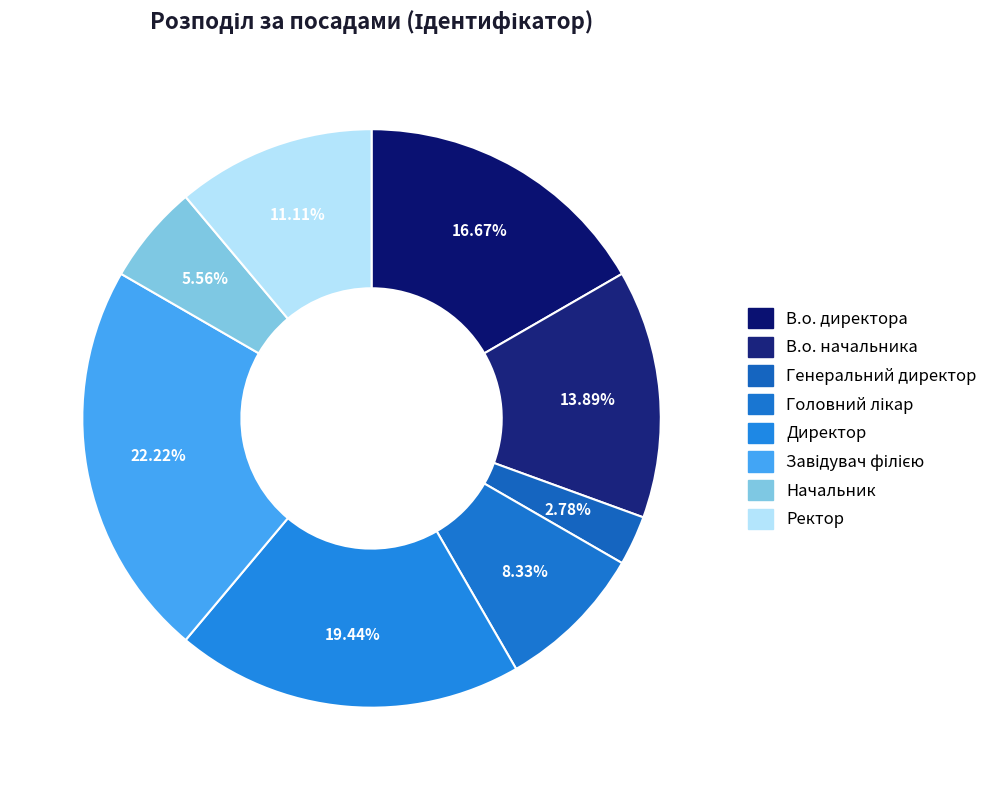

How many slices are in this pie chart?

8